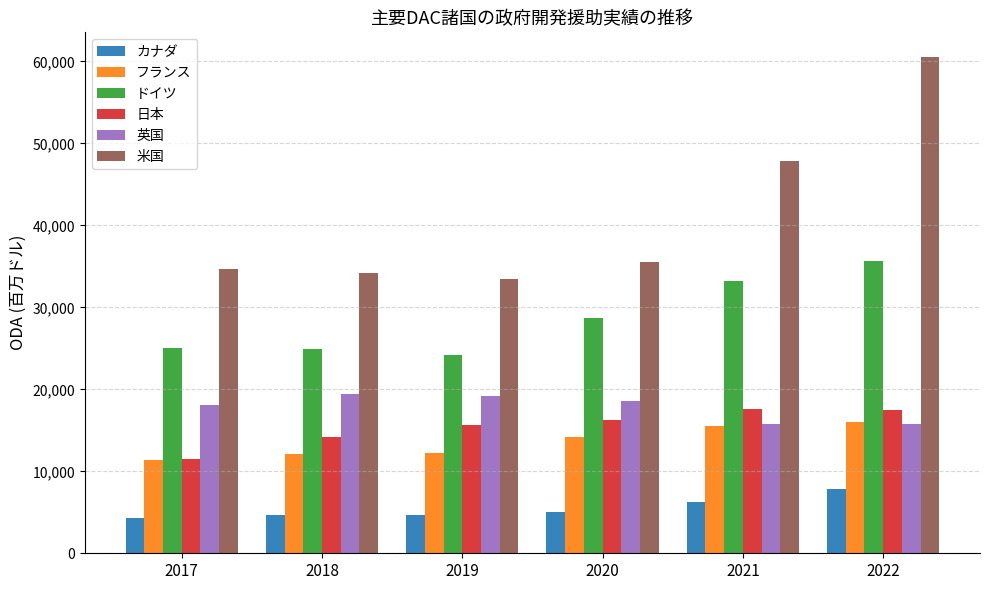

Which series has the largest total across all categories?

米国